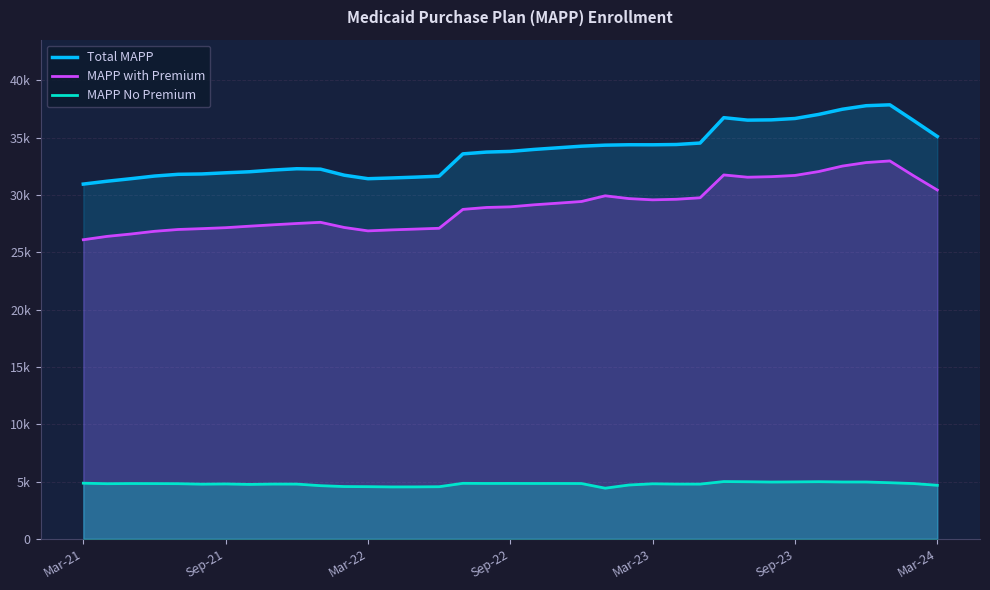

True or false: MAPP with Premium has more than 0 interior local peaks.

True